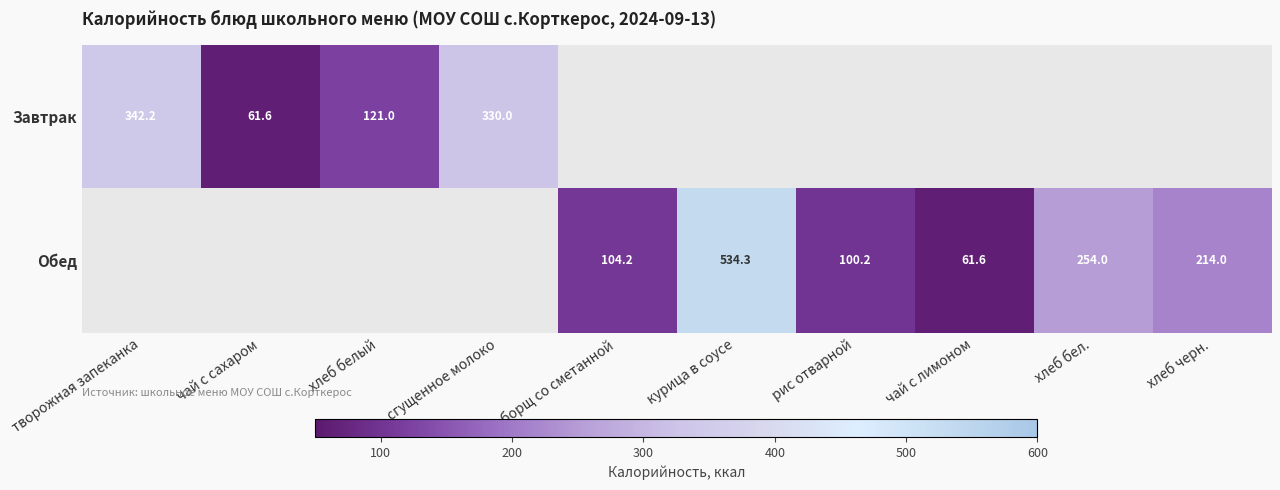

How many categories are shown in the chart?

10